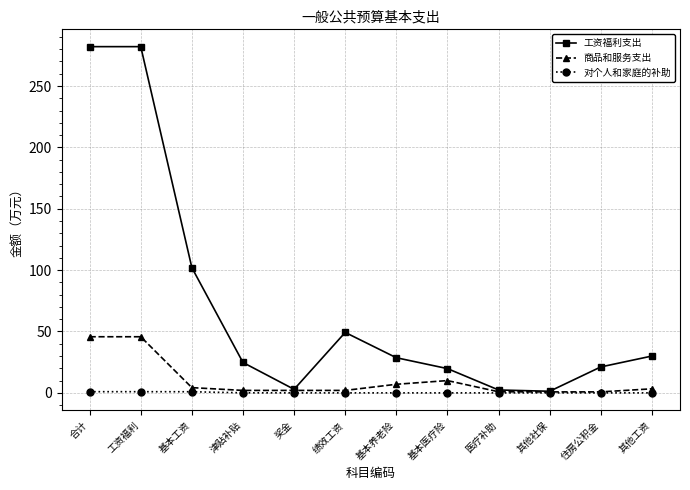

What are all the series names shown in the legend?

工资福利支出, 商品和服务支出, 对个人和家庭的补助